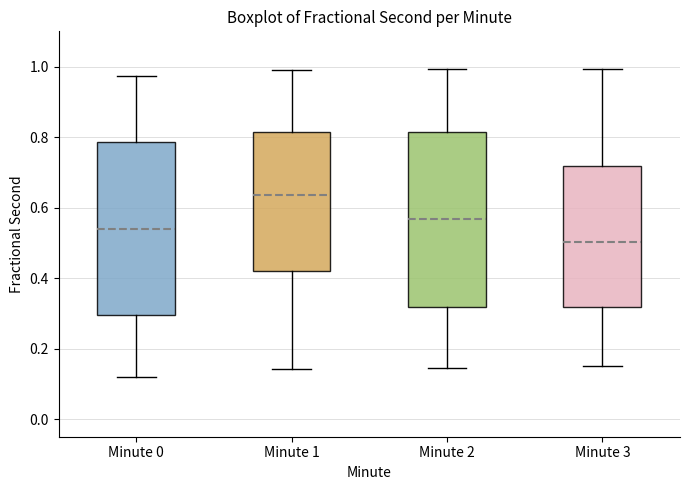

Reading left to right, transcribe this box plot: for each box, give where its median line is, the range the box spans, and where its two whiskers end, as read against the y-axis. The values are not printed on the chart, so give them approximately, as read against the axis.

Minute 0: median 0.54, box 0.30 to 0.78, whiskers 0.12 to 0.98
Minute 1: median 0.64, box 0.42 to 0.82, whiskers 0.14 to 0.98
Minute 2: median 0.56, box 0.32 to 0.82, whiskers 0.14 to 1.00
Minute 3: median 0.50, box 0.32 to 0.72, whiskers 0.16 to 1.00